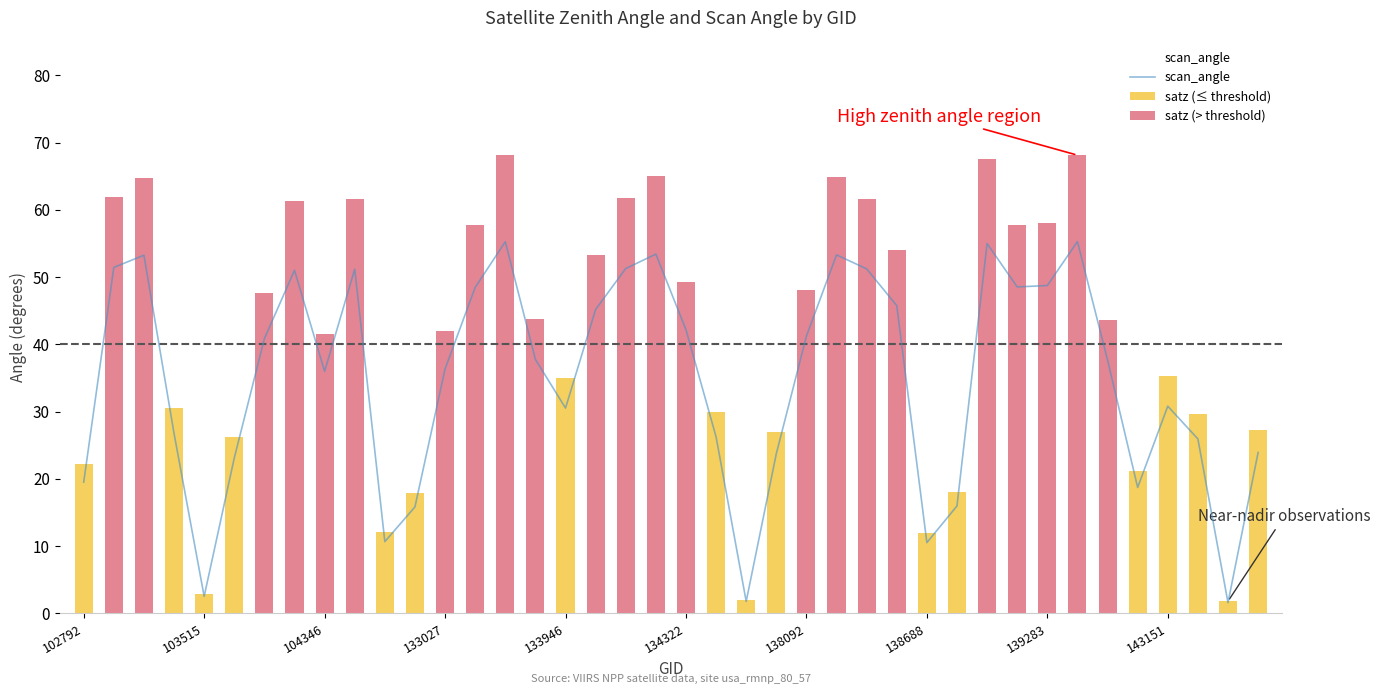

What is the average value?

35.0